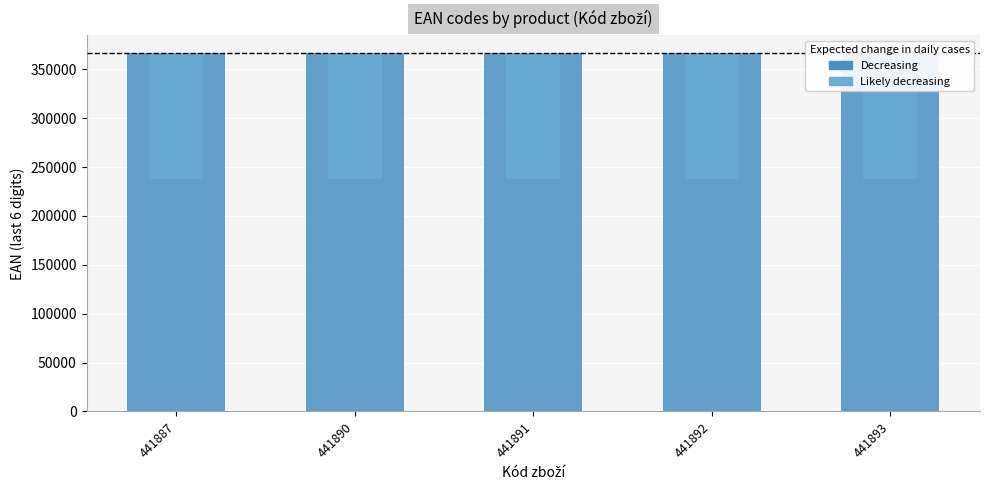

List the labels in order of value, smallest first.

441887, 441890, 441891, 441892, 441893